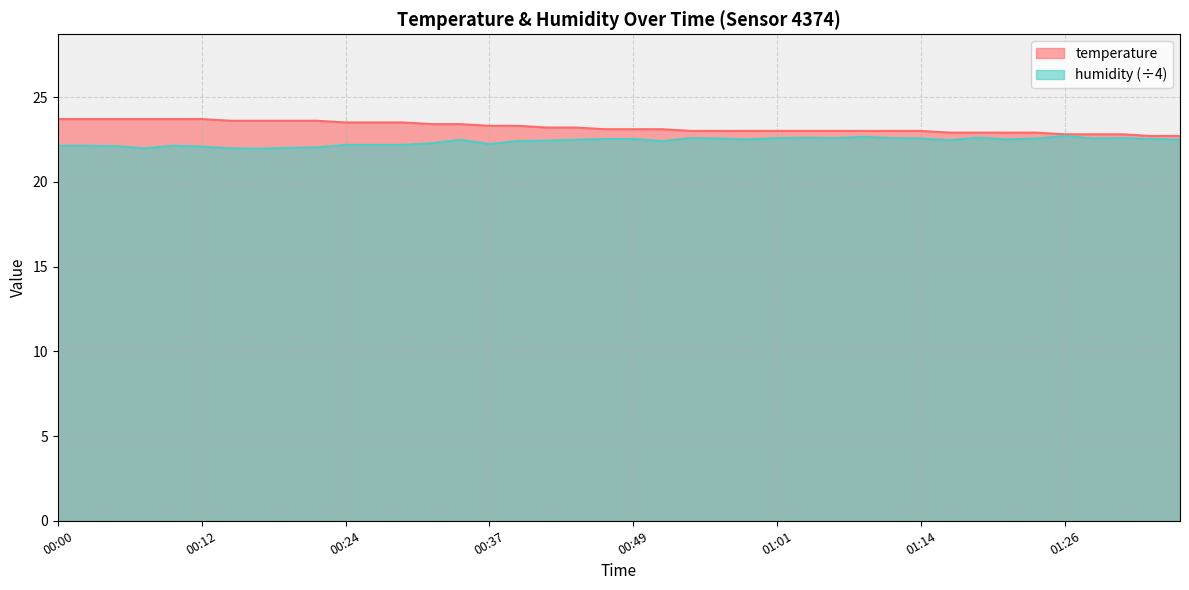

Does the chart have visible grid lines?

Yes